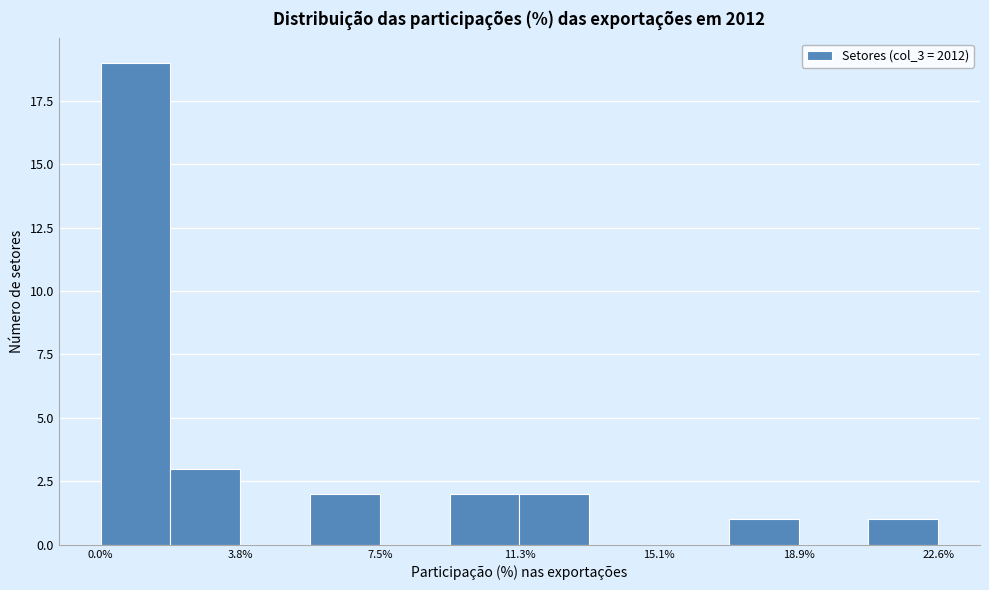

Read against the x-axis, roughly where is the centre of the tallest bar?

1.0